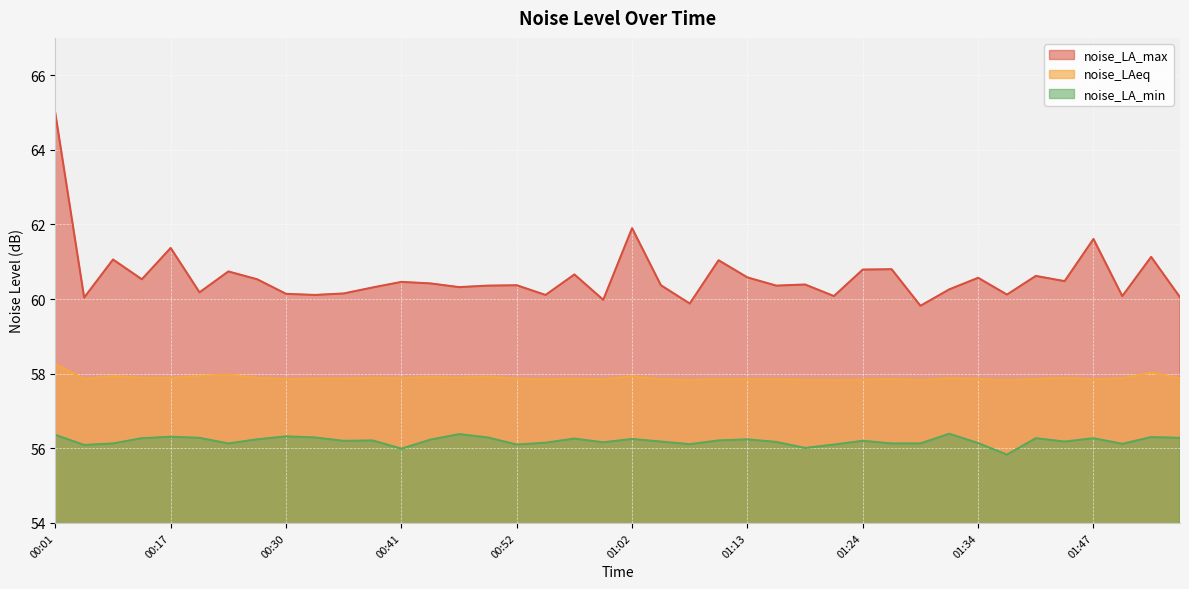

Rank the series at 00:57 from lowest to highest value.

noise_LA_min, noise_LAeq, noise_LA_max